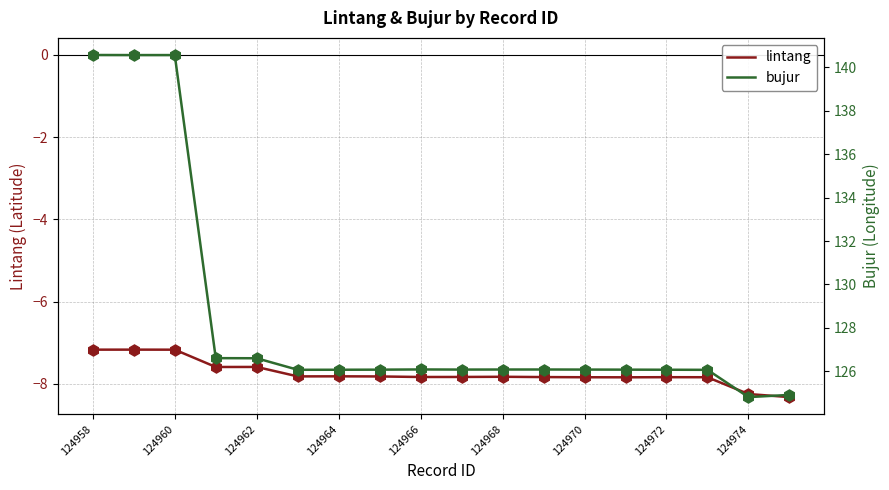

Is it true that lintang equals -7.8 at 124968?

True